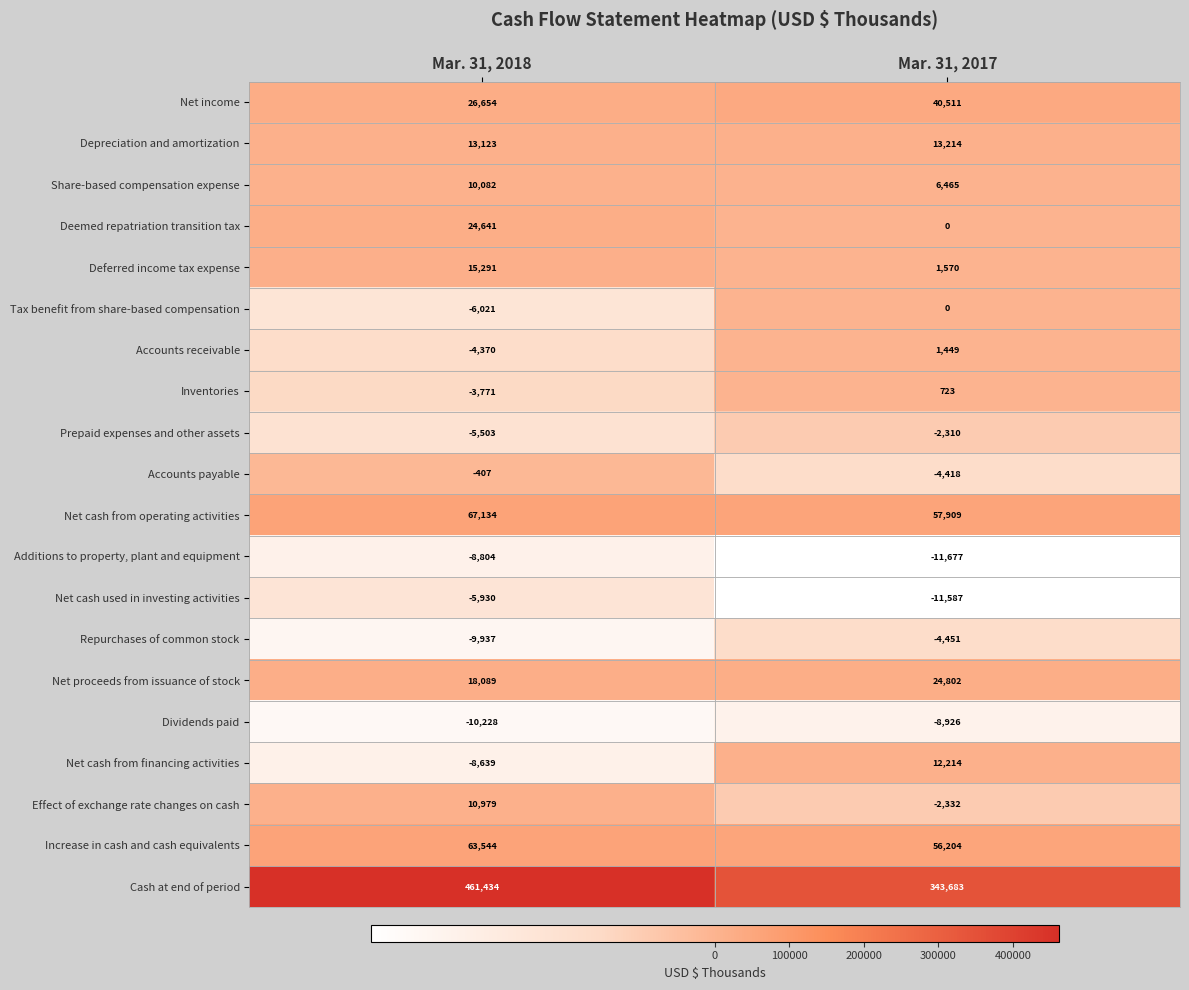

Count the number of data series in this chart.

20